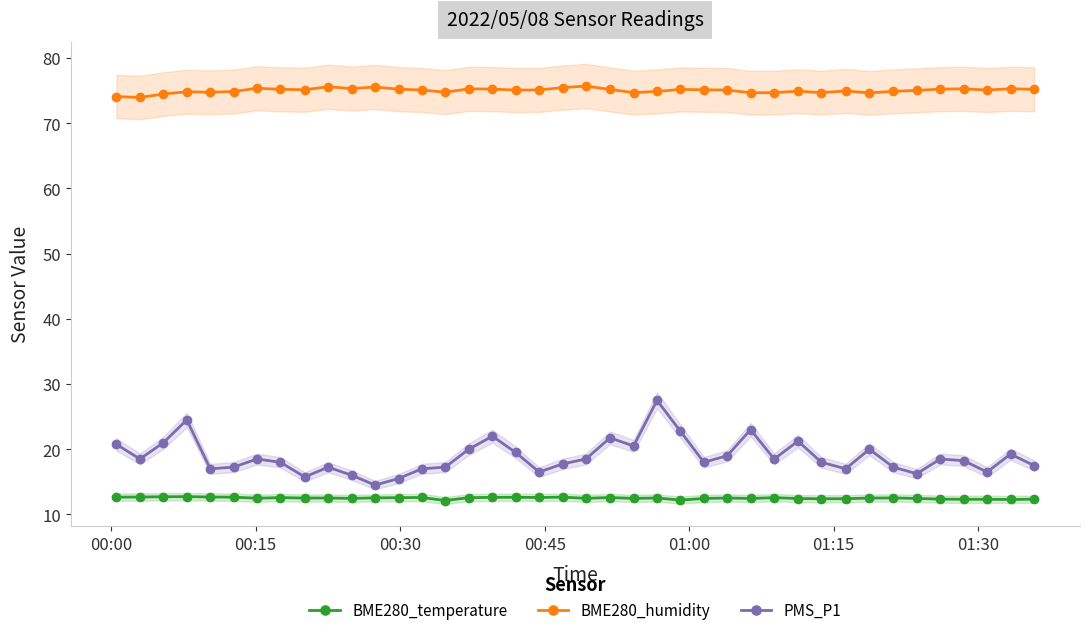

What is the value of the BME280_temperature point at the 22nd from the left?

12.6